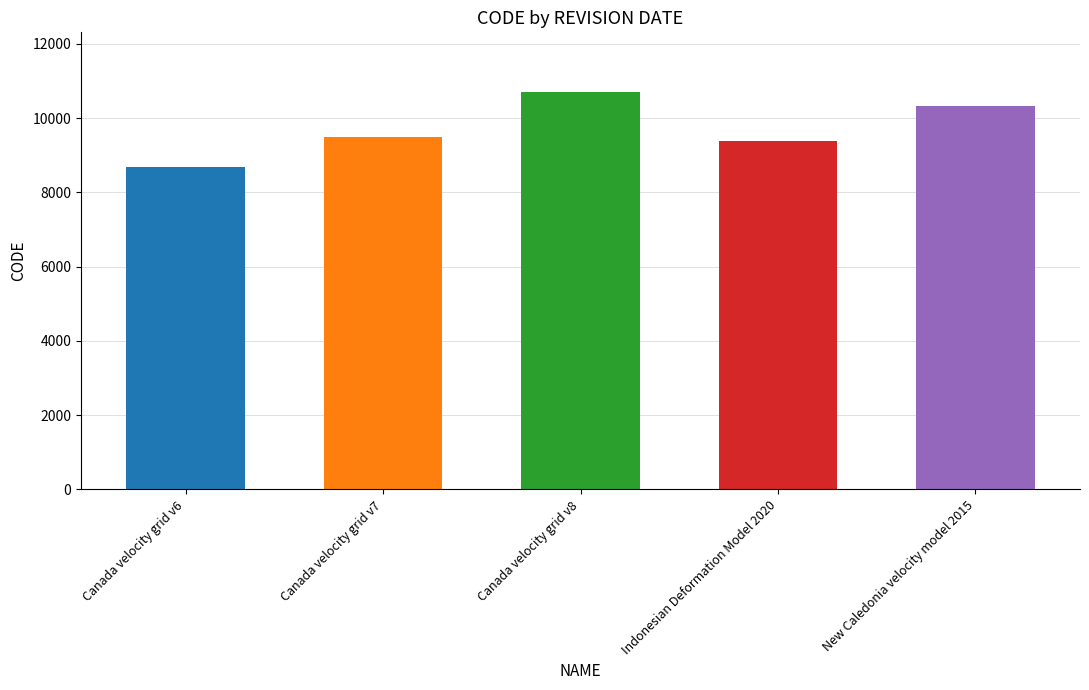

The value at Canada velocity grid v6 is 8676. True or false?

True